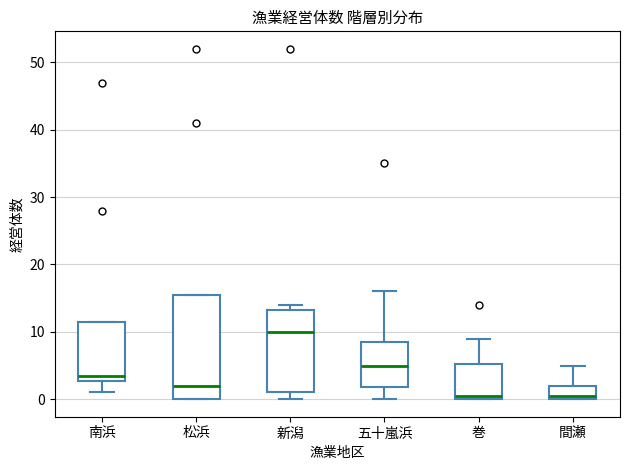

Where is the upper edge of the box for 間瀬 on the y-axis? The values are not printed on the chart, so give them approximately, as read against the axis.

2